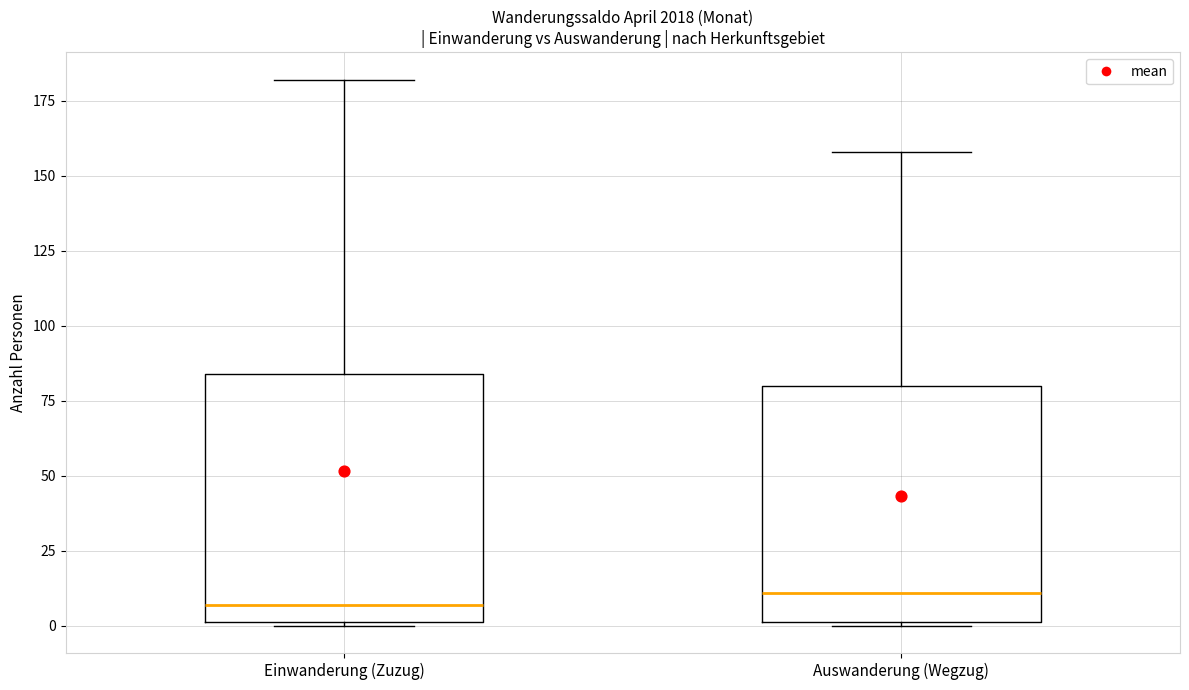

Where does the upper whisker of the box for Einwanderung (Zuzug) end on the y-axis? The values are not printed on the chart, so give them approximately, as read against the axis.

180